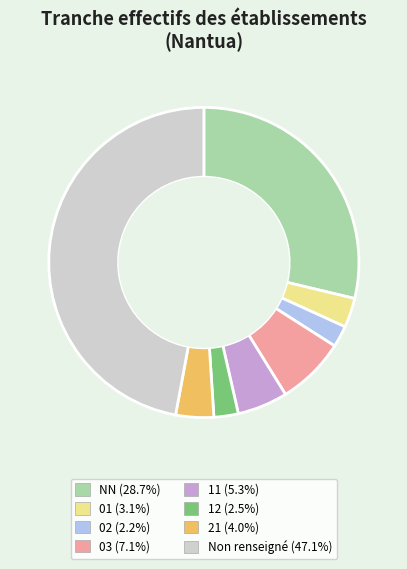

Count the number of slices in the pie.

8